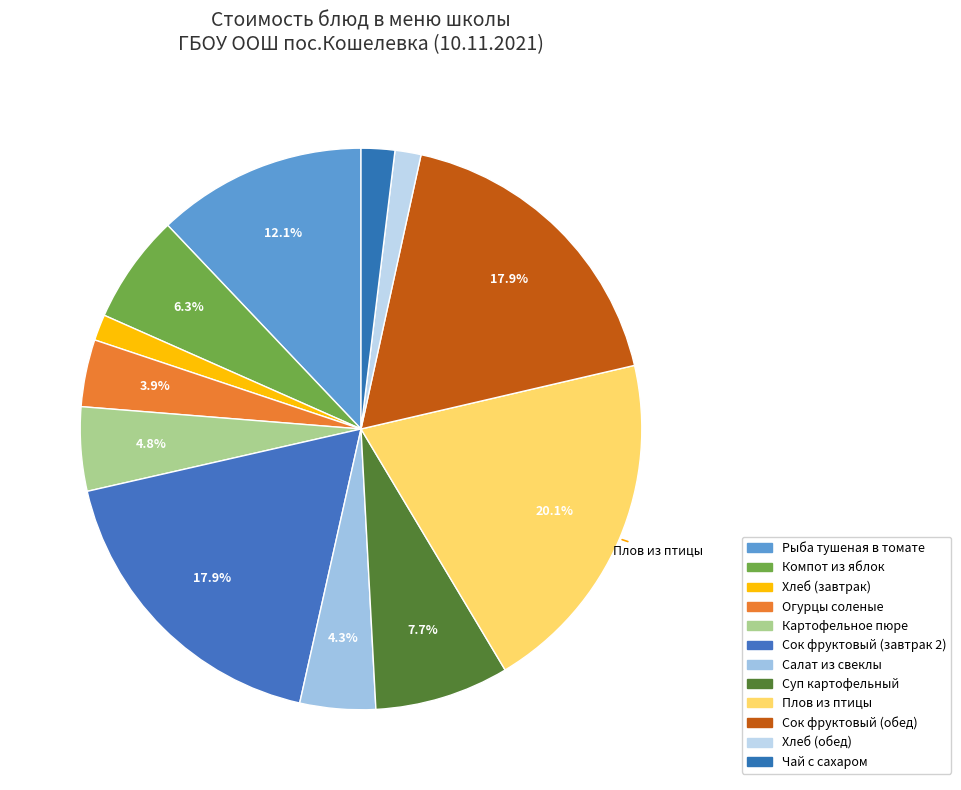

Which slice is the largest?

Плов из птицы